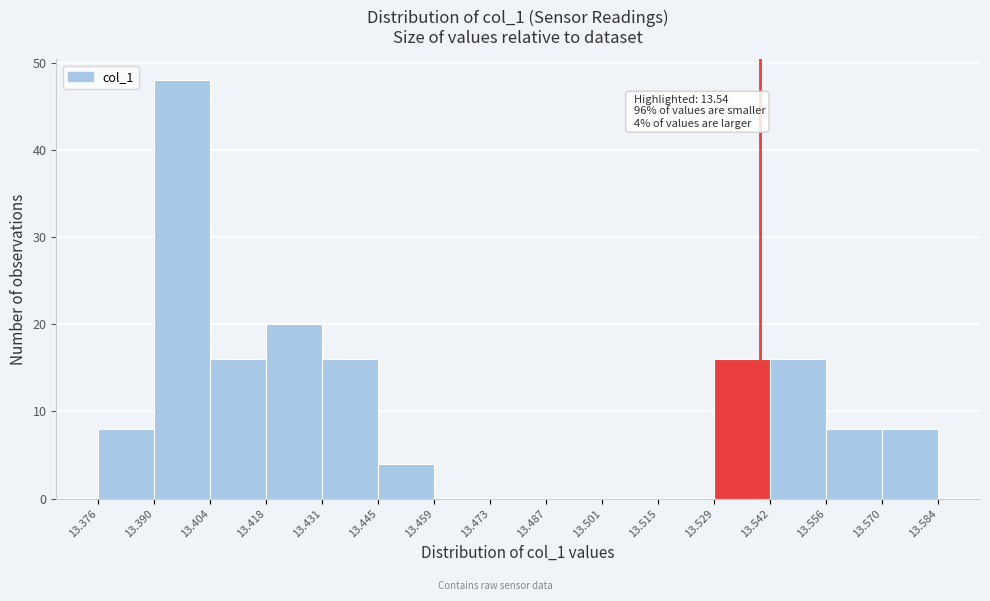

Which range on the x-axis has the tallest bar?

13.390 to 13.404